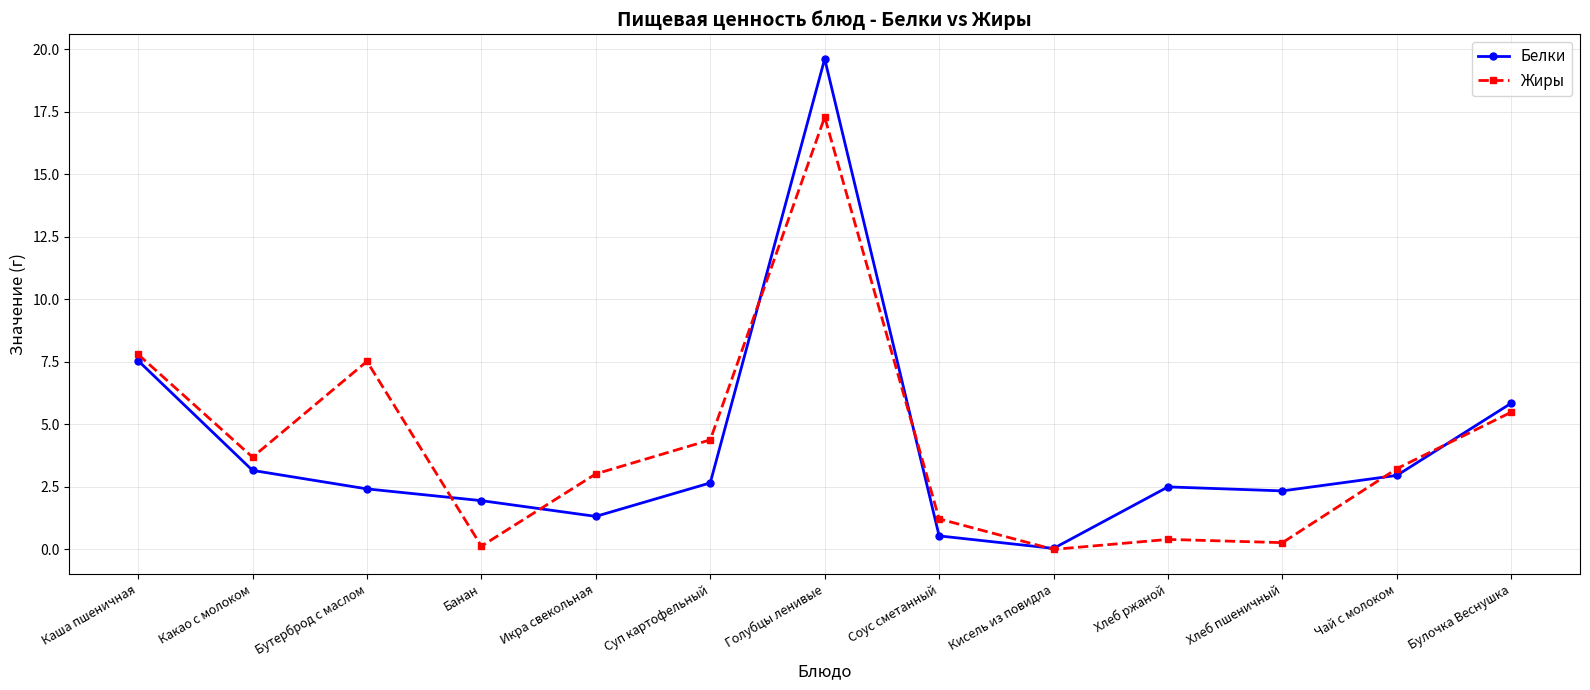

What is the difference between the Жиры values at Соус сметанный and Булочка Веснушка?

4.3